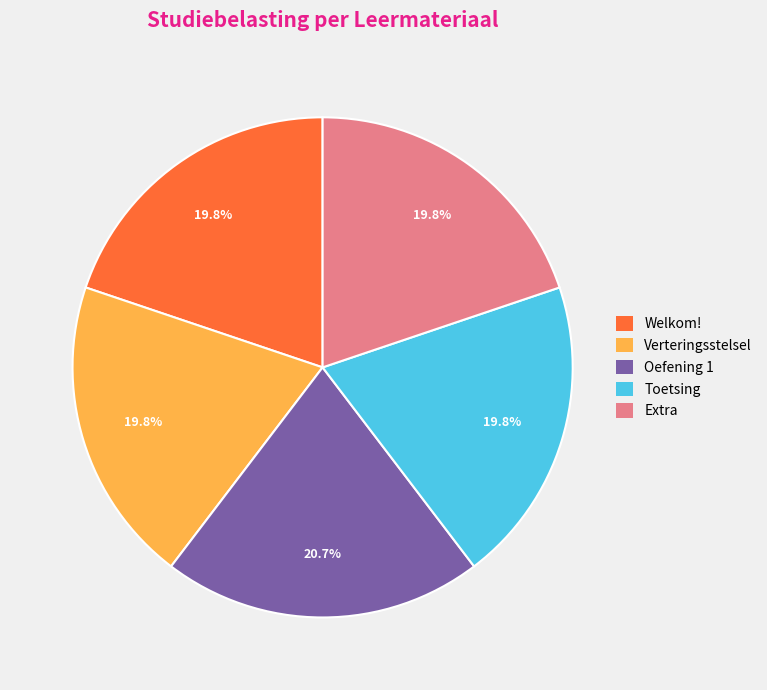

To the nearest percent, what is the average slice percentage?

20%